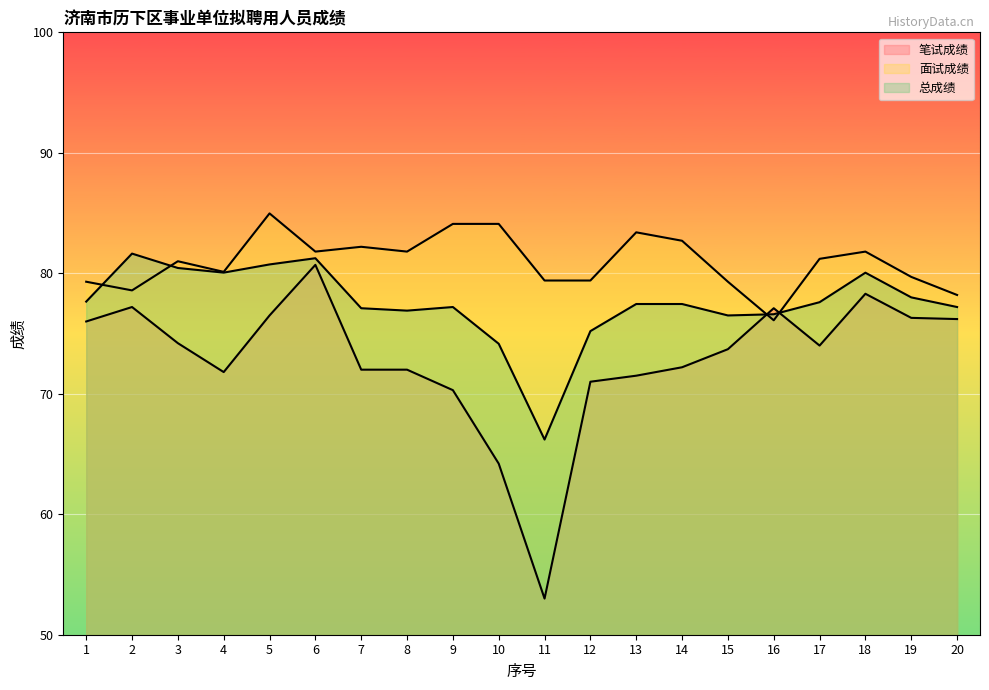

What is the sum of the 笔试成绩 values at 20 and 7?

148.2